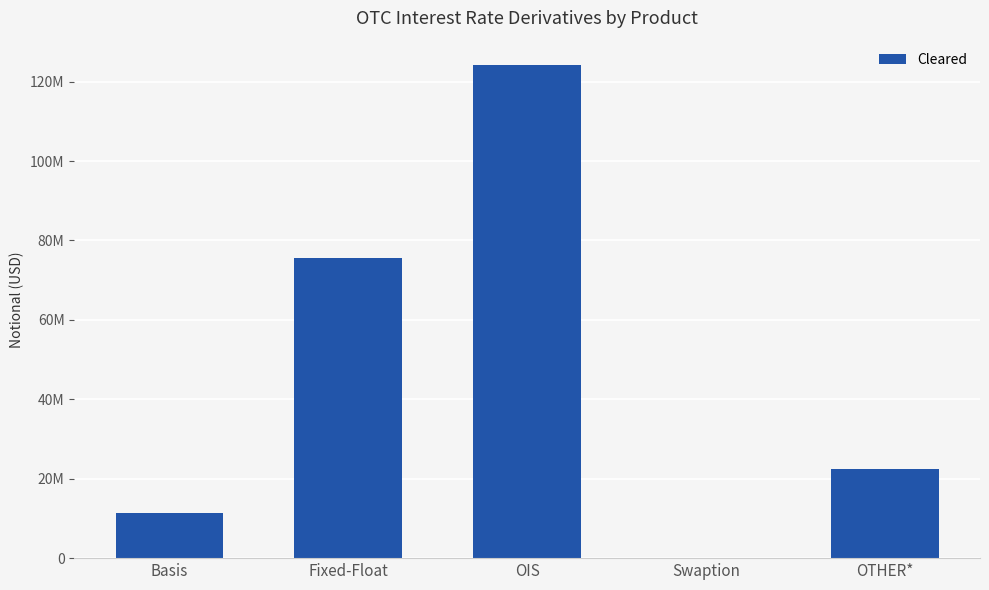

Reading left to right, what are all the values shown in this chart?

Basis=11292106	Fixed-Float=75524630	OIS=124119052	Swaption=0	OTHER*=22417002